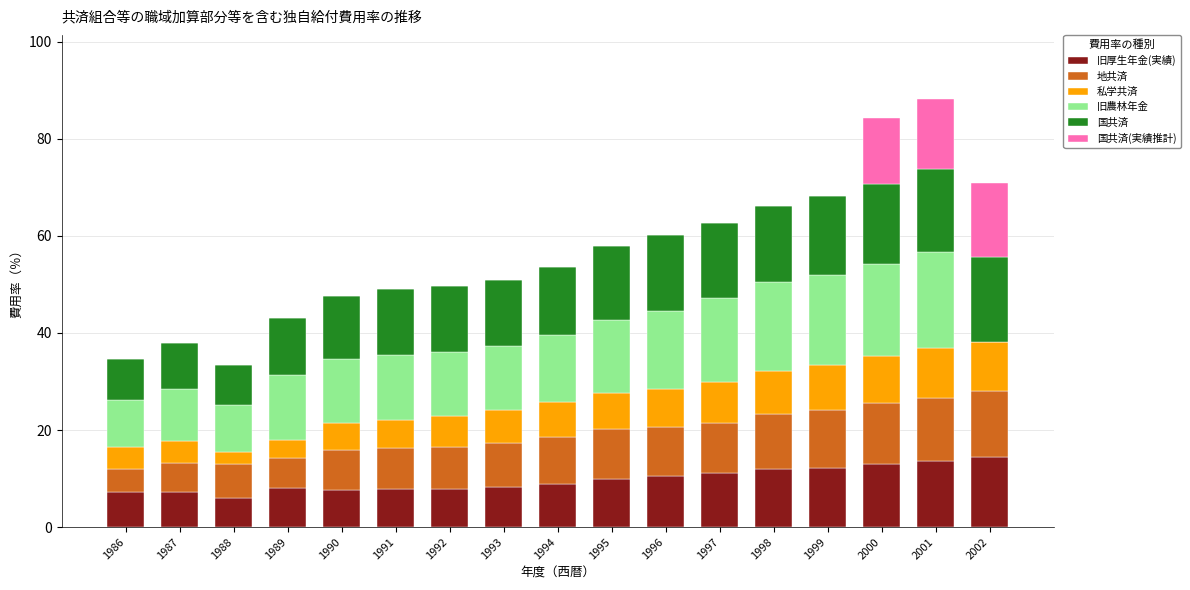

What are all the series names shown in the legend?

旧厚生年金(実績), 地共済, 私学共済, 旧農林年金, 国共済, 国共済(実績推計)